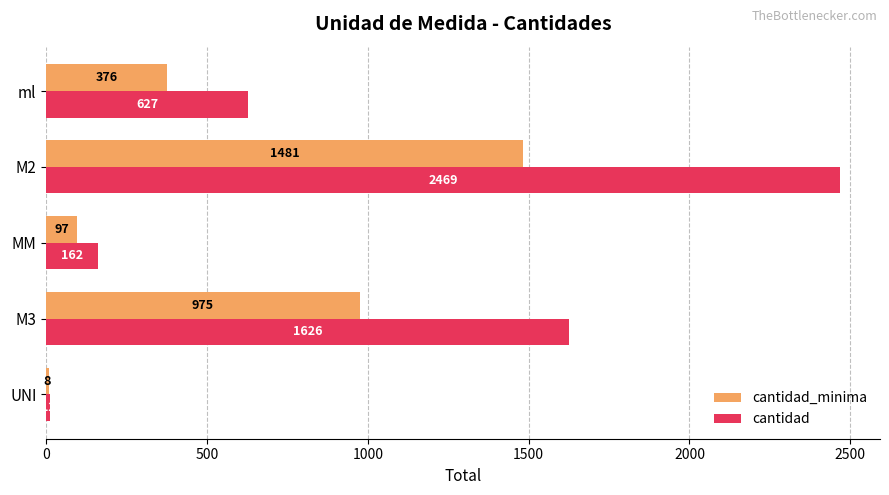

Which series has the widest spread of values?

cantidad